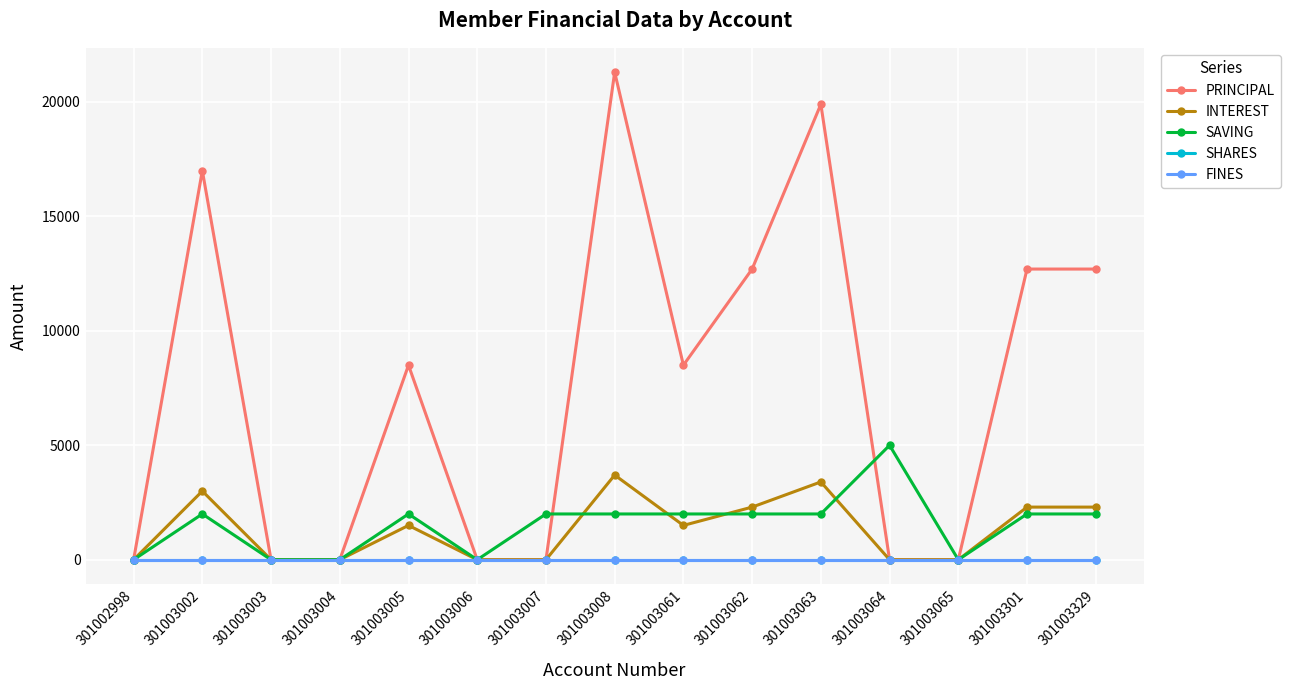

How many interior local peaks does the PRINCIPAL series have?

4